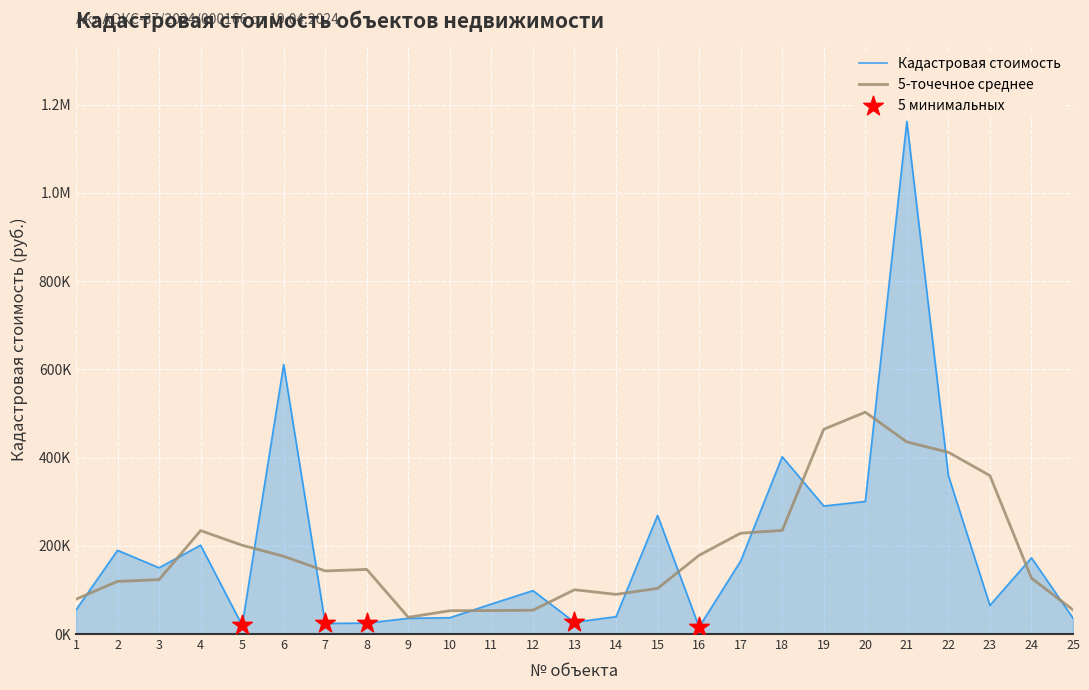

Between 18 and 7, which is larger?

18